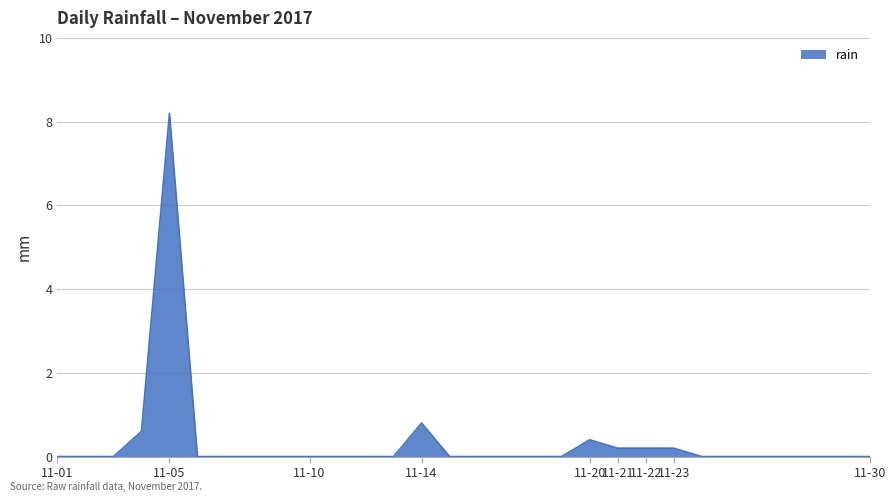

True or false: the data has more than 0 interior local peaks.

True